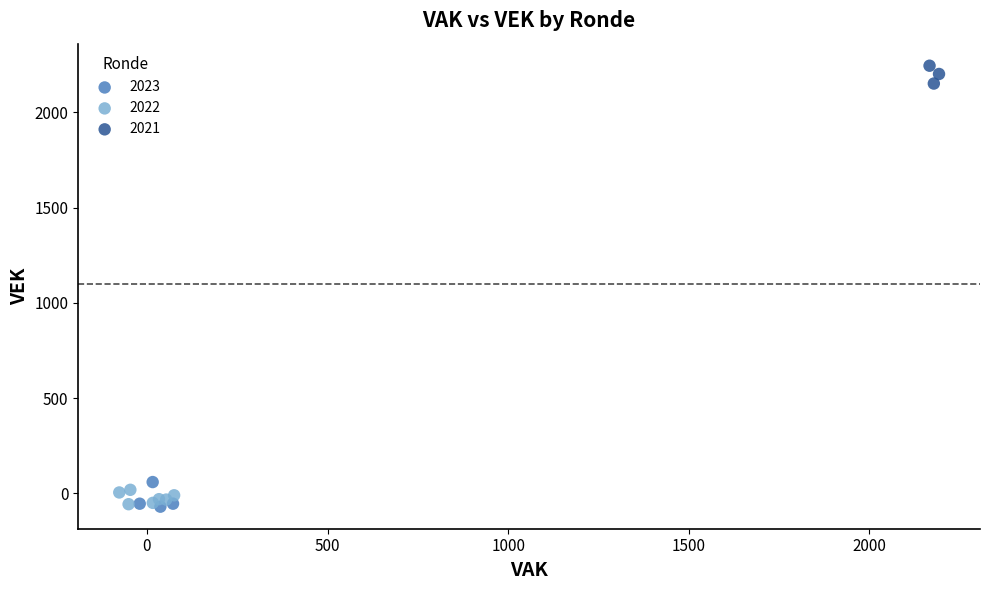

Which series reaches the maximum Y coordinate?

2021